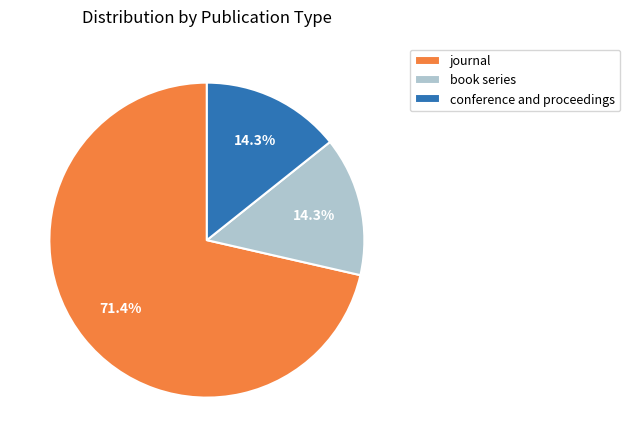

To the nearest percent, what is the average slice percentage?

33%